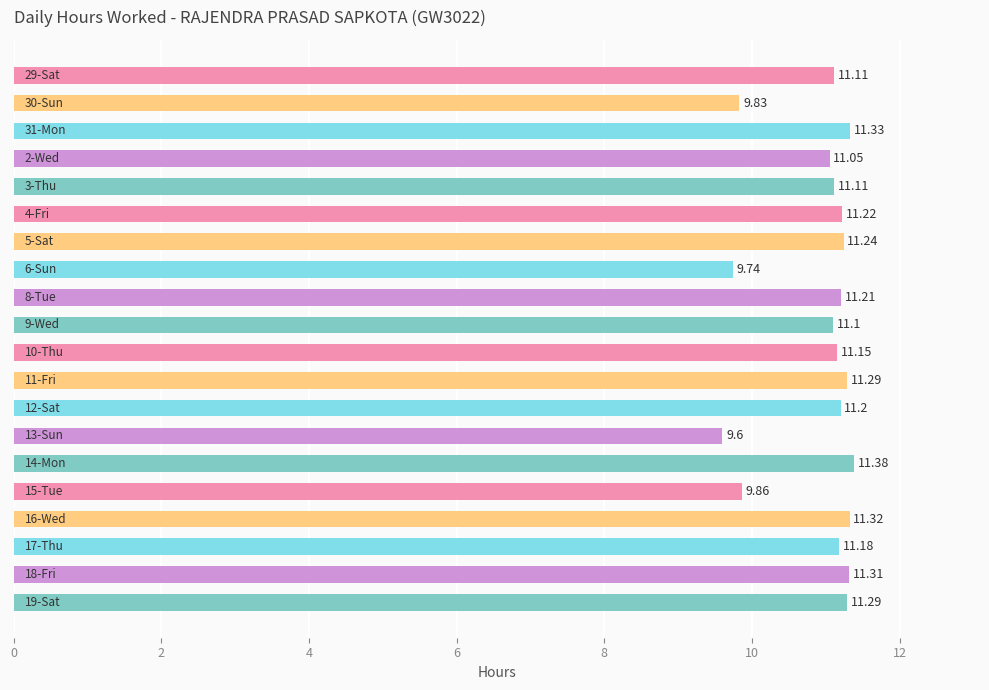

What is the average value?

10.9